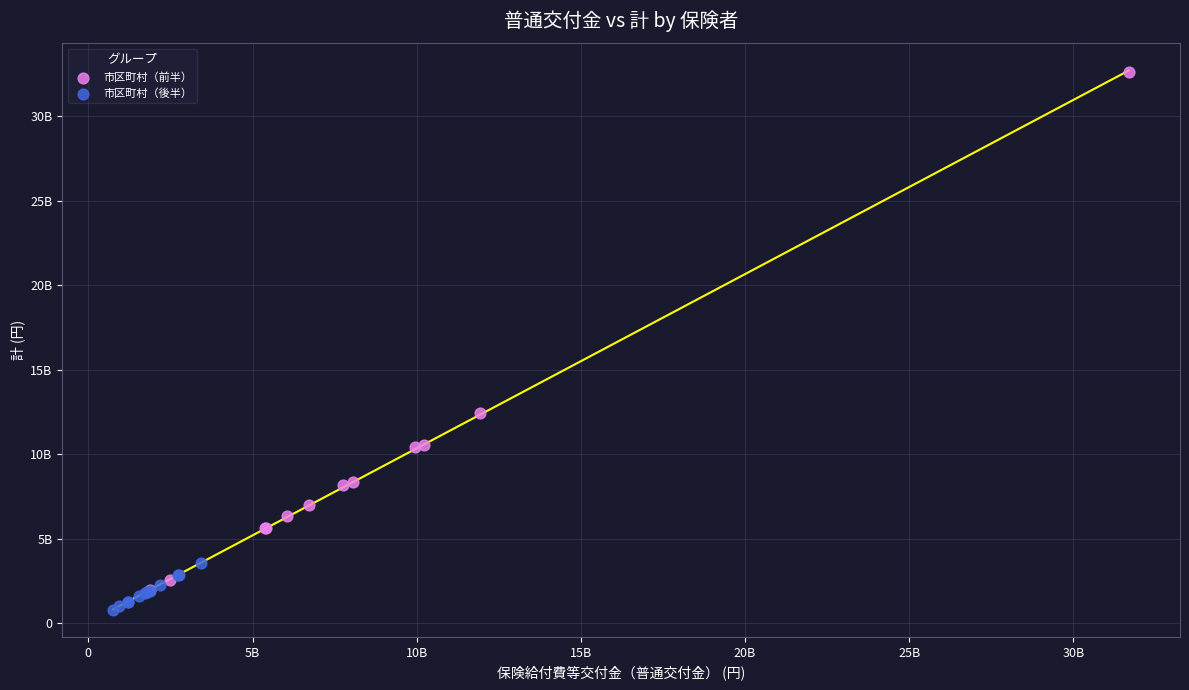

Which series contains the highest Y value?

市区町村（前半）